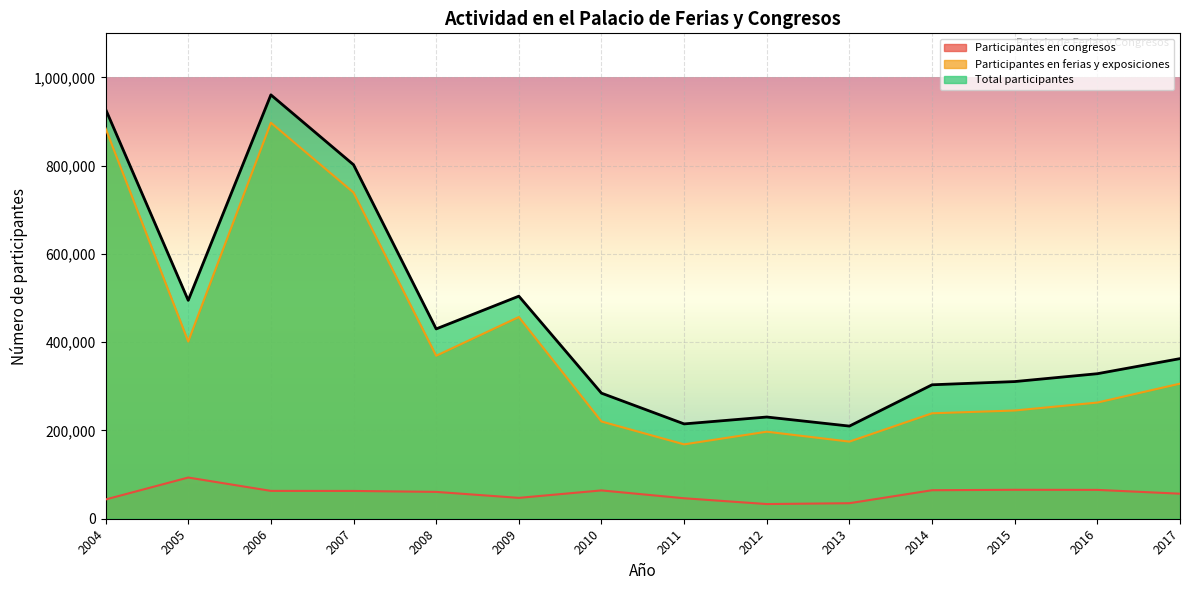

At which category does Total participantes reach its first local valley?

2005